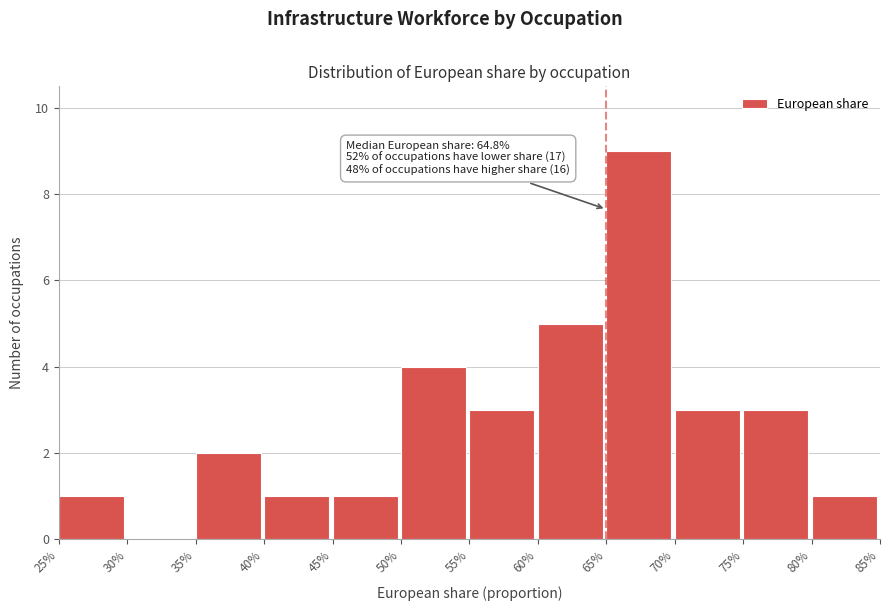

Reading left to right, what are all the values shown in this chart?

25%=1	30%=0	35%=2	40%=1	45%=1	50%=4	55%=3	60%=5	65%=9	70%=3	75%=3	80%=1